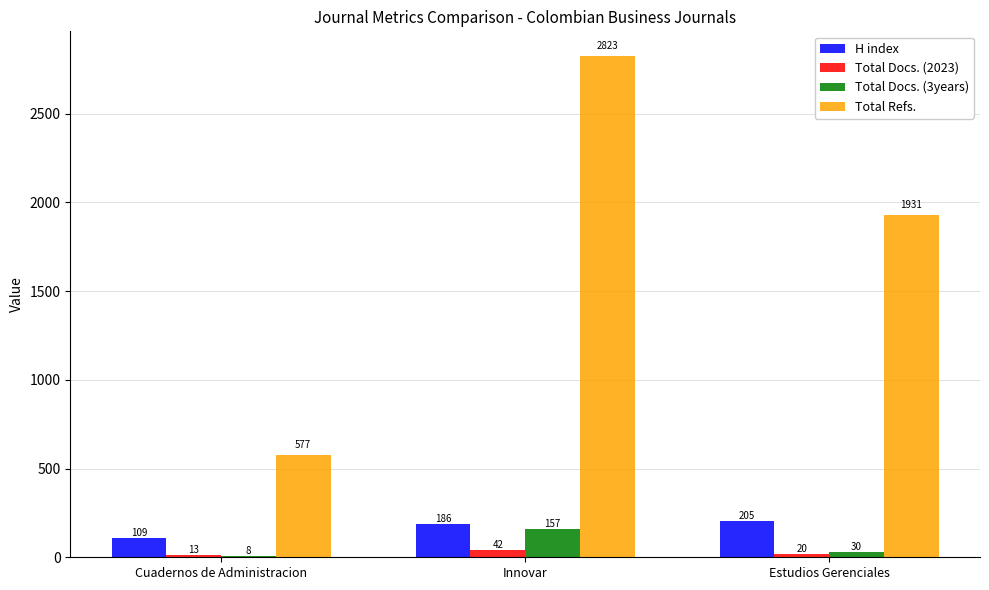

The value of Total Refs. at Cuadernos de Administracion is 331. True or false?

False